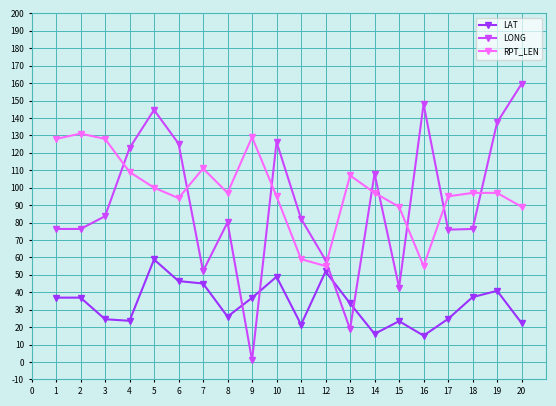

Which series has the largest total across all categories?

RPT_LEN